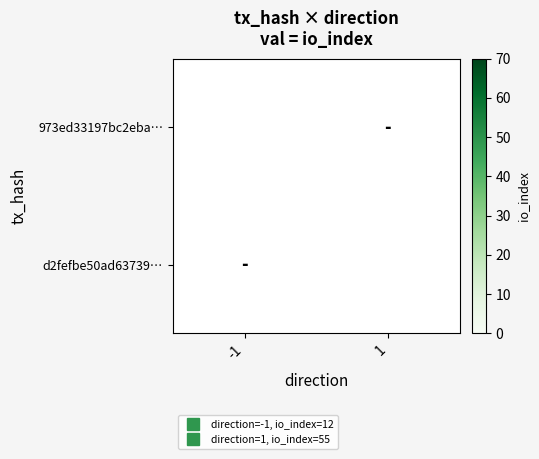

List the labels in order of d2fefbe50ad63739… value, smallest first.

1, -1